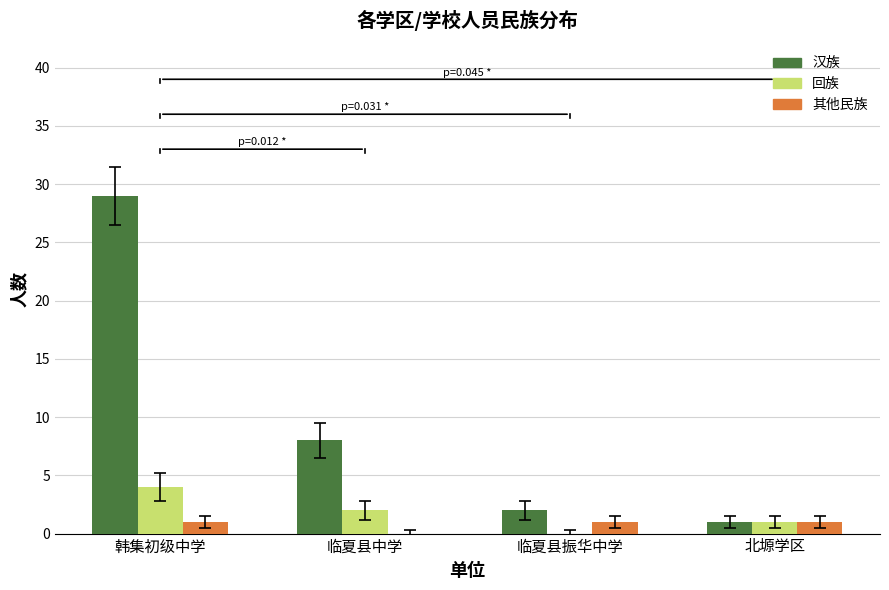

True or false: 汉族 has a value of 29 at 韩集初级中学.

True